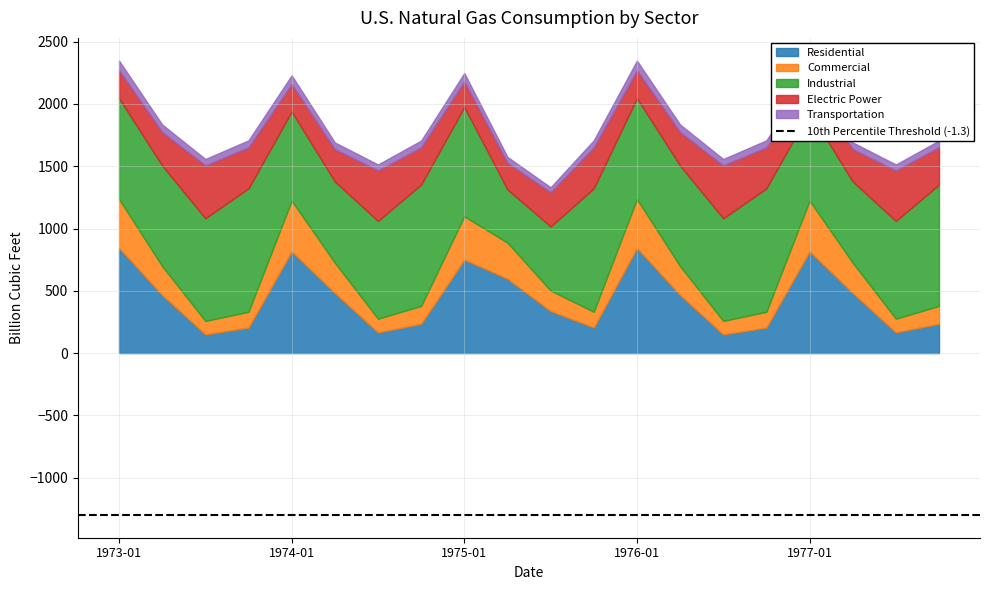

List the labels in order of Transportation value, largest first.

1973-01, 1976-01, 1974-01, 1977-01, 1975-01, 1973-04, 1976-04, 1973-10, 1975-10, 1976-10, 1974-10, 1977-10, 1974-04, 1977-04, 1973-07, 1976-07, 1974-07, 1977-07, 1975-04, 1975-07